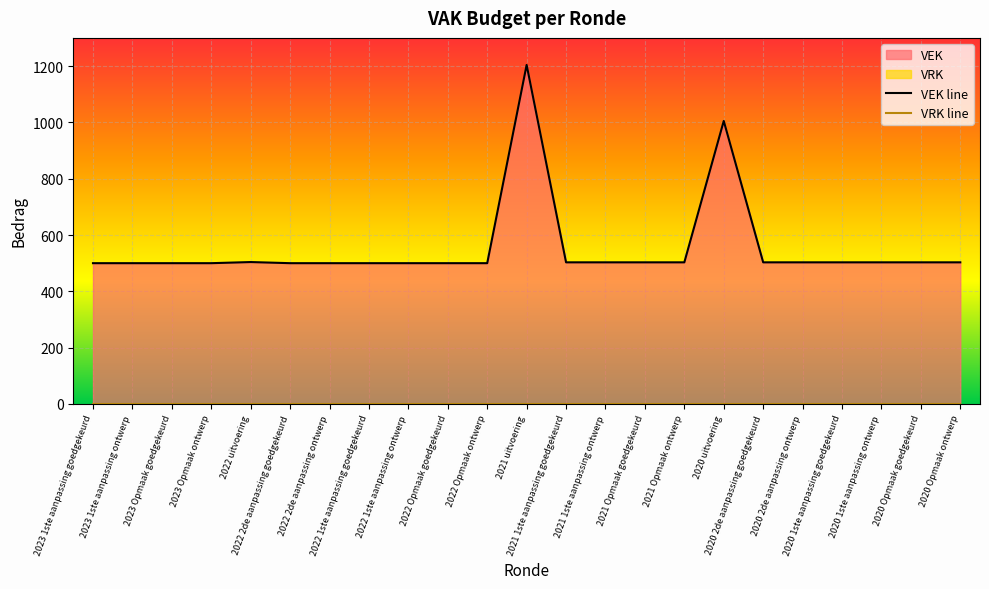

The chart shows a value of 677 at 2021 Opmaak goedgekeurd. True or false?

False